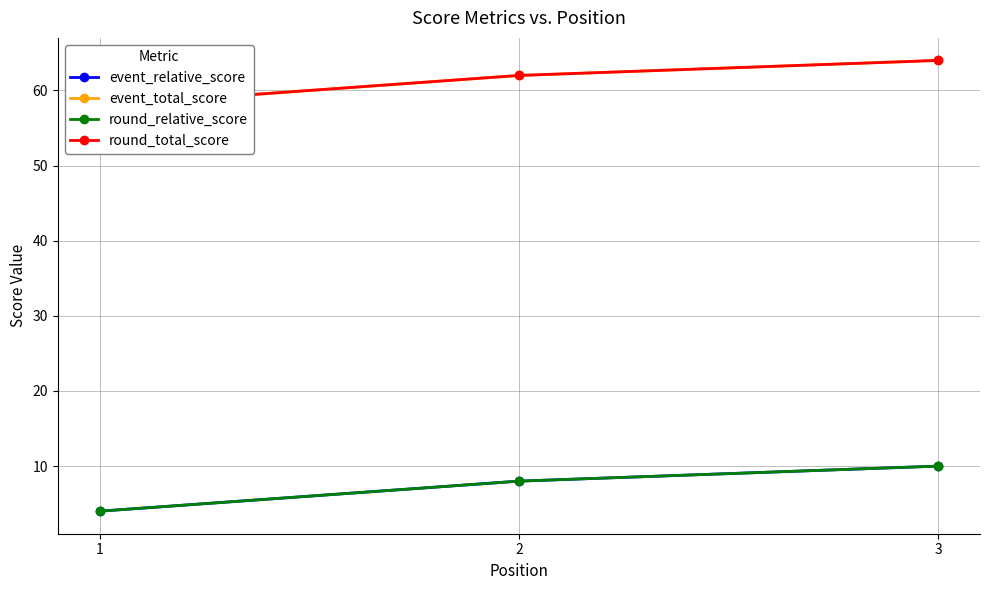

List the labels in order of round_total_score value, smallest first.

1, 2, 3